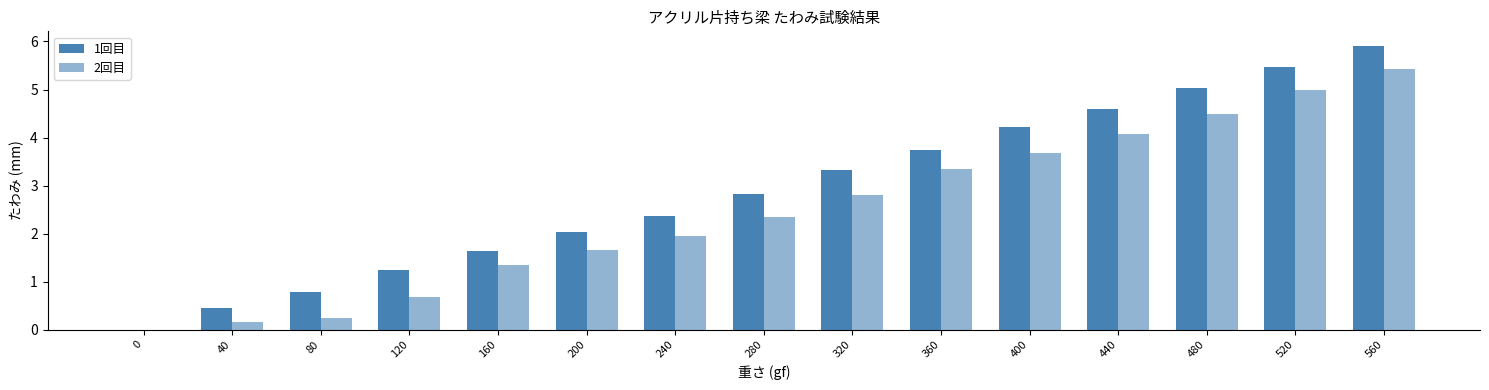

Rank the series by their average value, from highest to lowest.

1回目, 2回目